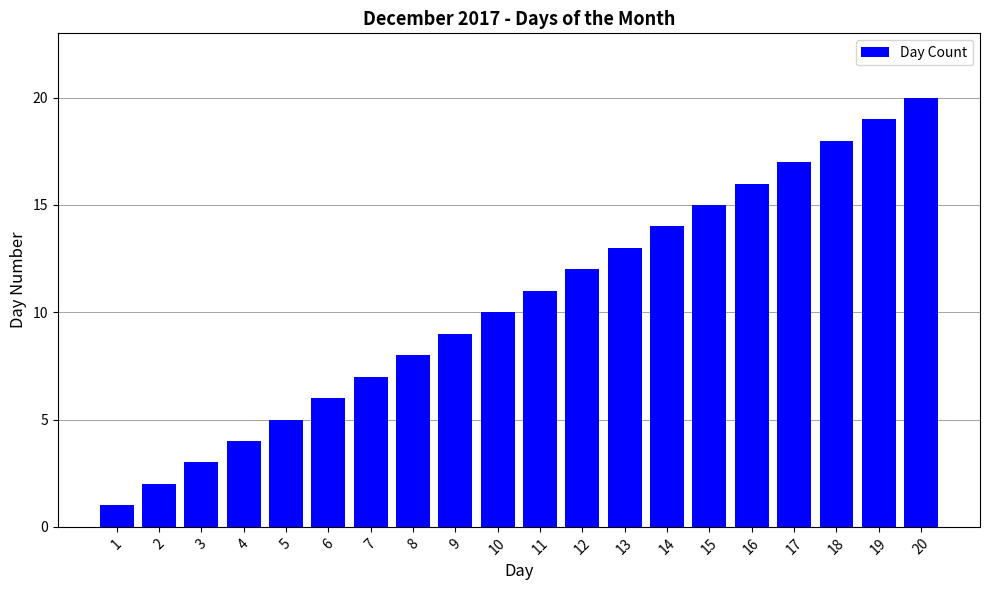

Does the chart contain stacked bars?

No